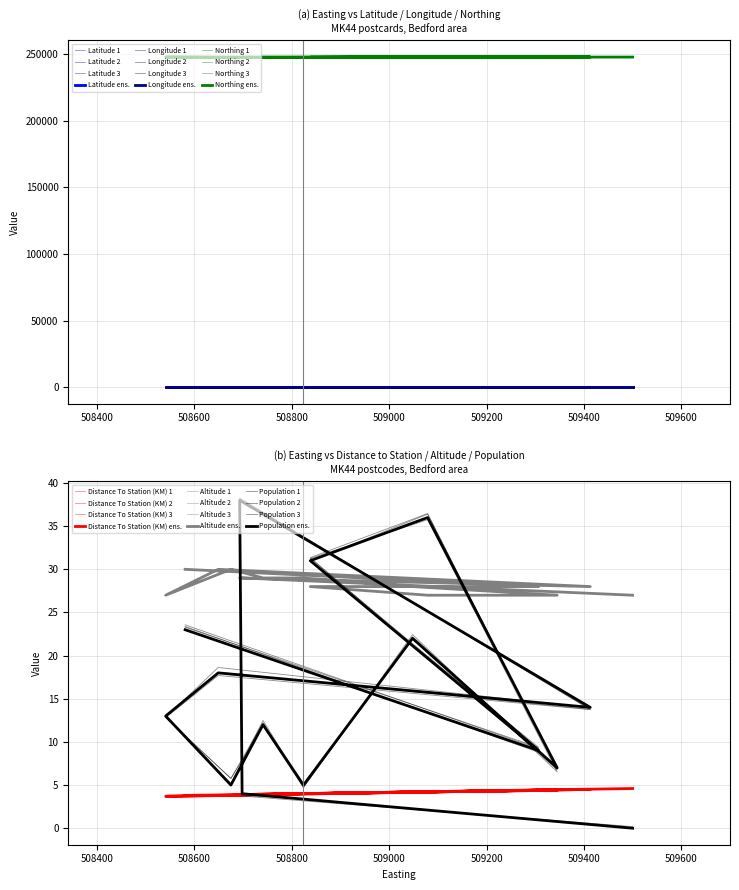

The Distance To Station (KM) series shows 1.2 at MK44 3SR. True or false?

False